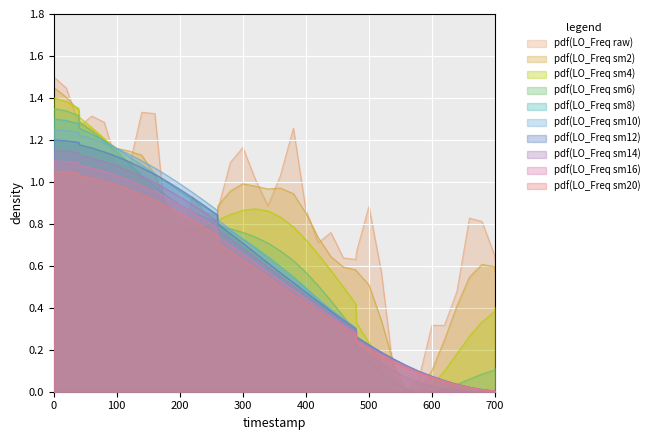

What is the difference between the second highest and second lowest values?

1.4